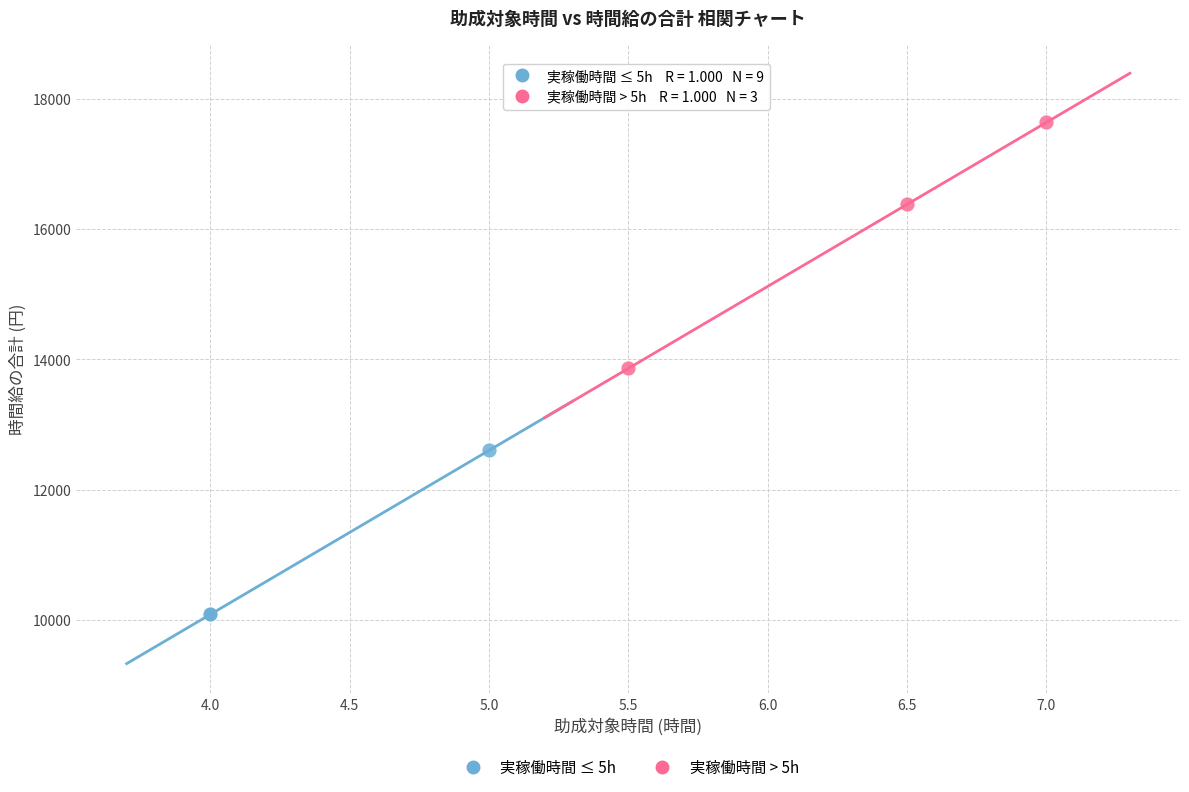

Which series reaches the minimum Y coordinate?

実稼働時間 ≤ 5h